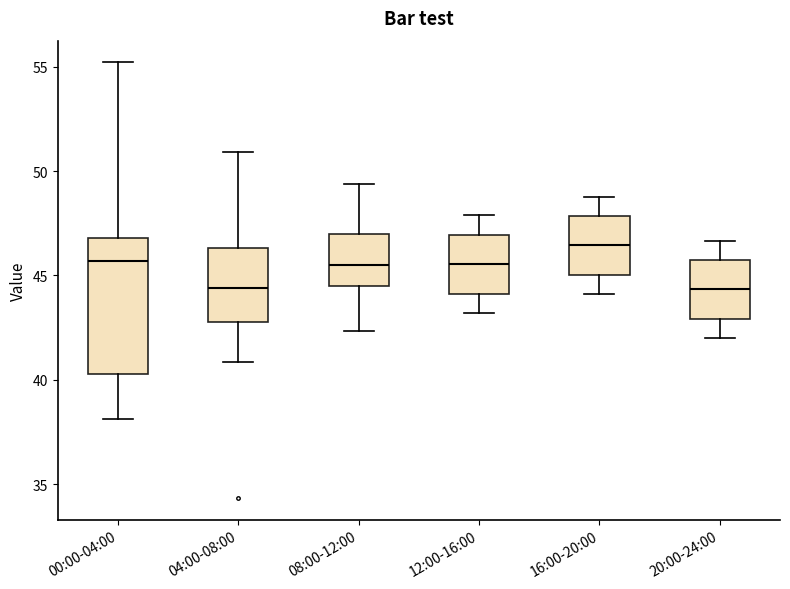

Where does the lower whisker of the box for 20:00-24:00 end on the y-axis? The values are not printed on the chart, so give them approximately, as read against the axis.

42.0